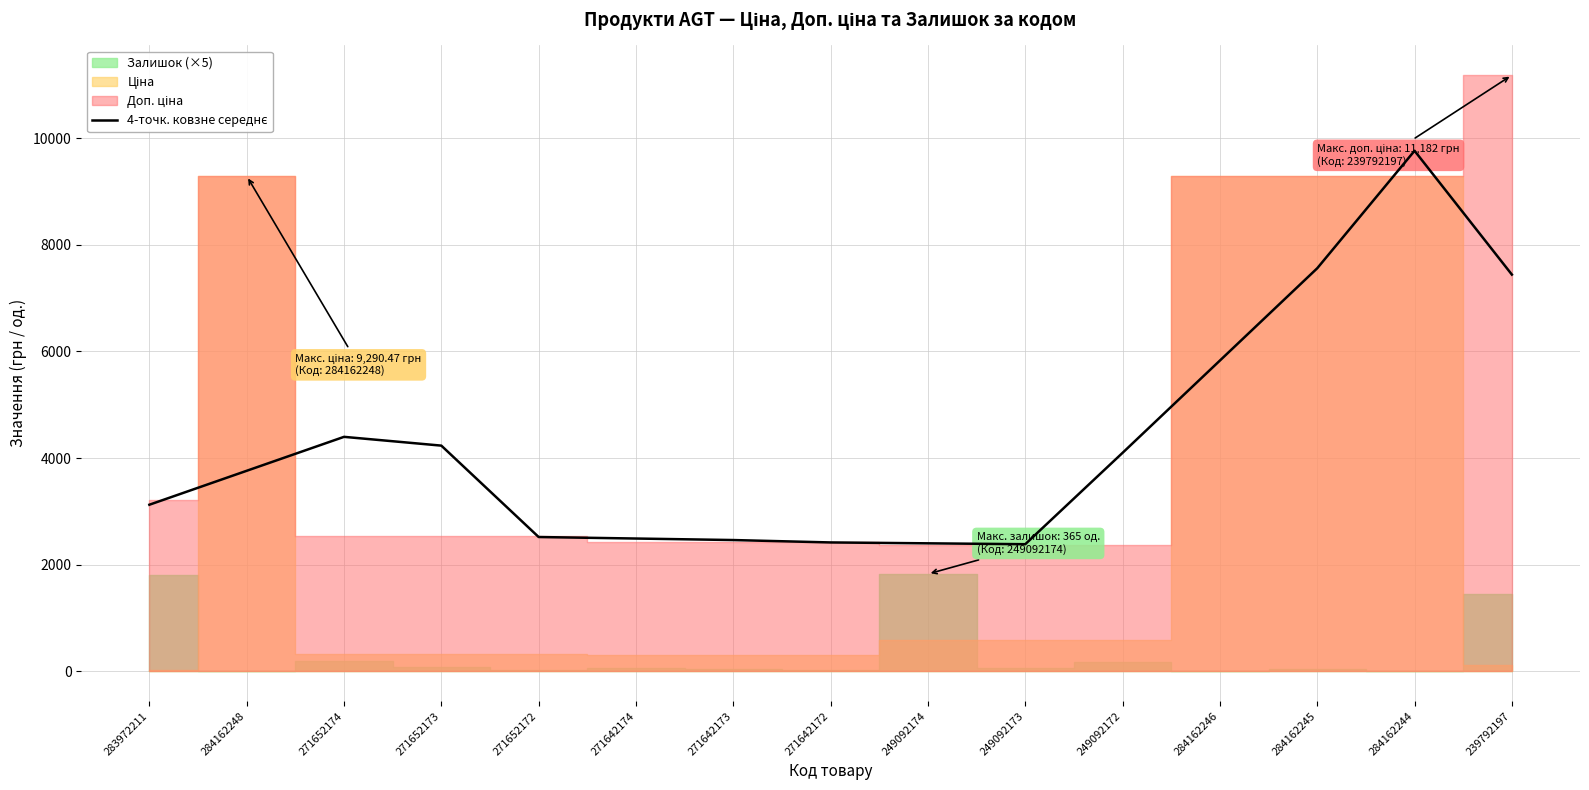

True or false: the data shows 7440.7 at 239792197.

True